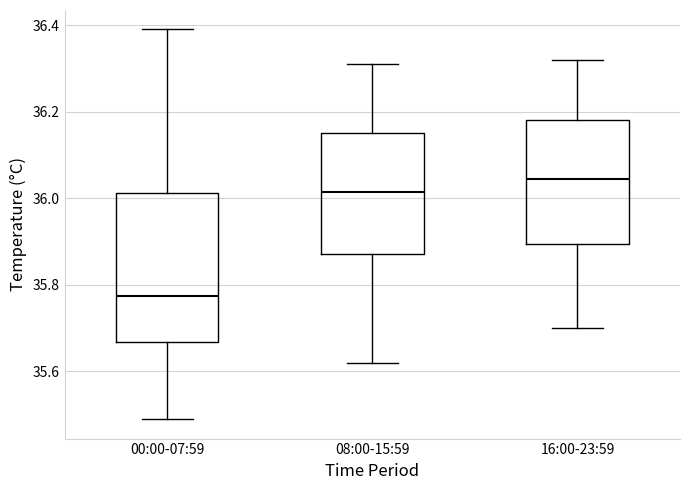

Reading left to right, transcribe this box plot: for each box, give where its median line is, the range the box spans, and where its two whiskers end, as read against the y-axis. The values are not printed on the chart, so give them approximately, as read against the axis.

00:00-07:59: median 35.78, box 35.66 to 36.02, whiskers 35.50 to 36.40
08:00-15:59: median 36.02, box 35.88 to 36.16, whiskers 35.62 to 36.32
16:00-23:59: median 36.04, box 35.90 to 36.18, whiskers 35.70 to 36.32